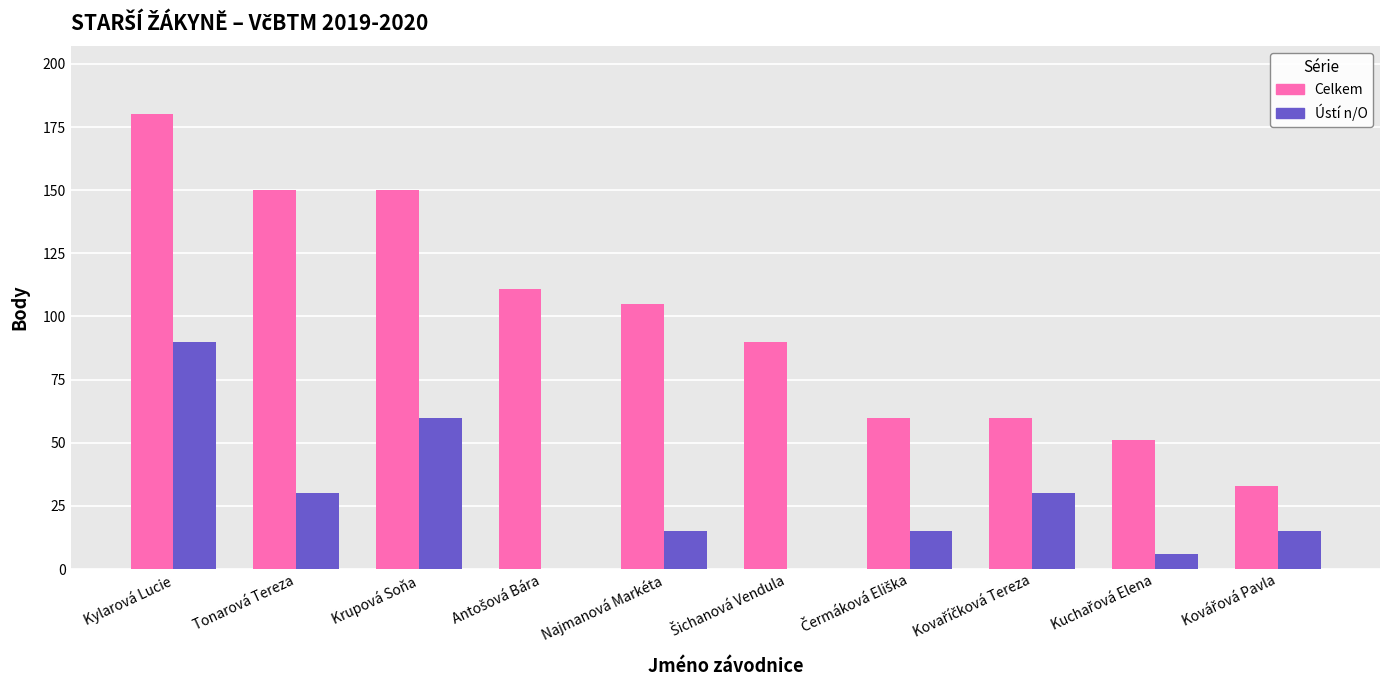

What is the sum of all Celkem values?

990